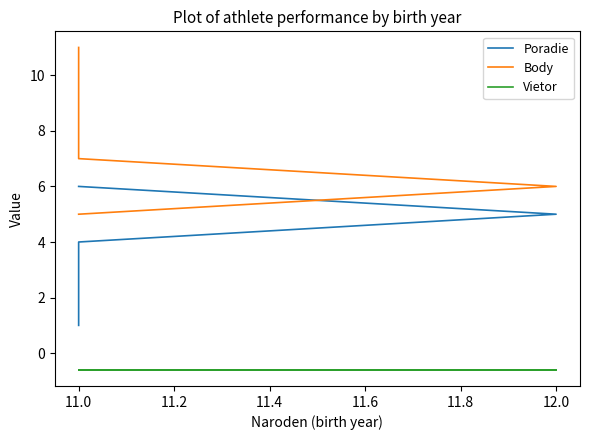

What are all the series names shown in the legend?

Poradie, Body, Vietor